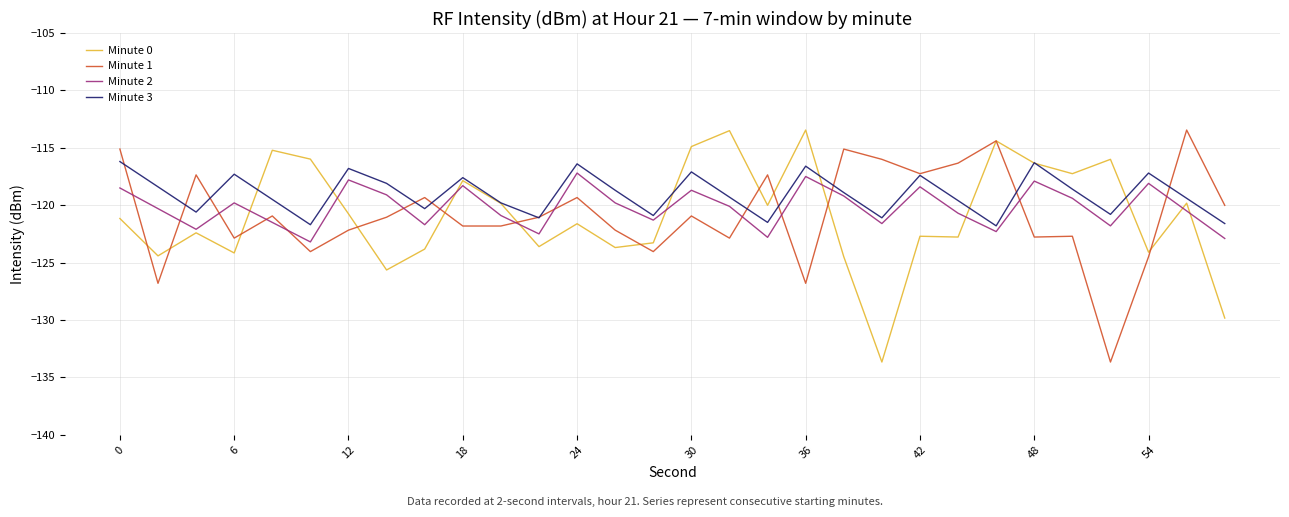

What is the minimum value for Minute 3?

-121.8